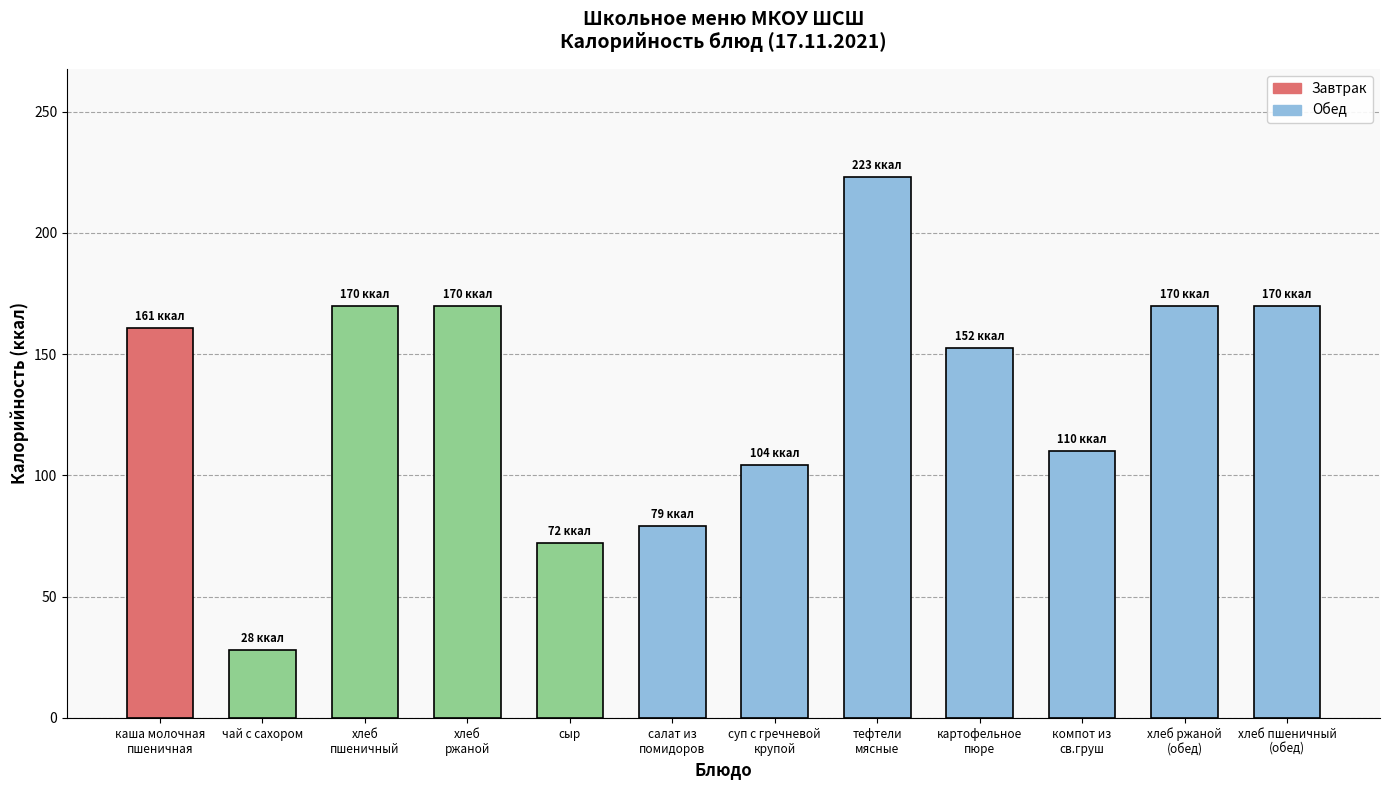

Between картофельное
пюре and компот из
св.груш, which is larger?

картофельное
пюре